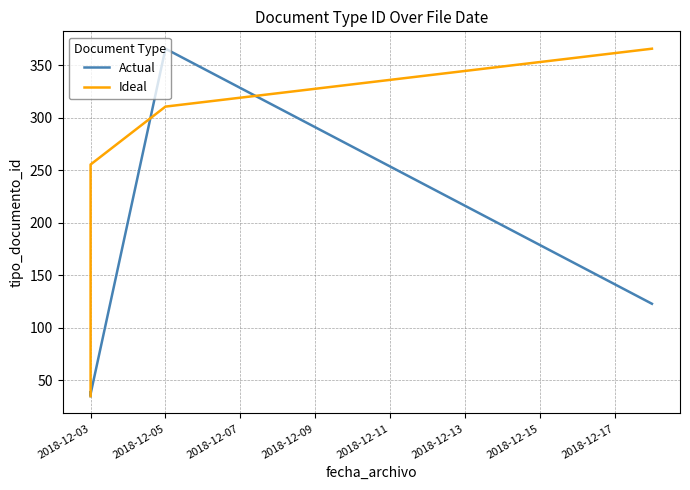

Rank the series by their average value, from lowest to highest.

Actual, Ideal